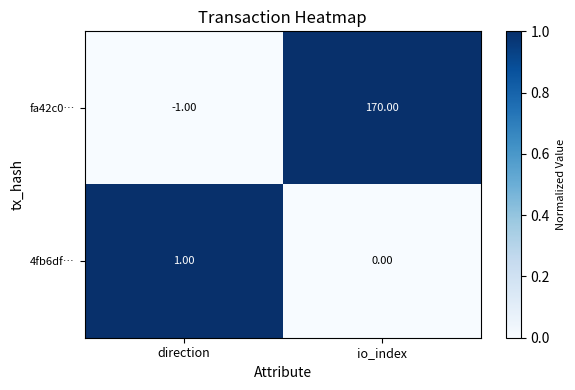

At which category does the chart reach its peak across all series?

io_index